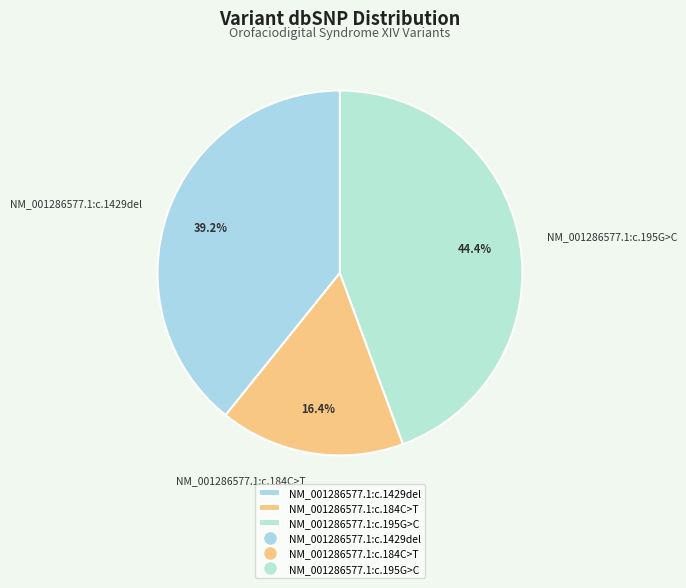

Is it true that NM_001286577.1:c.195G>C is 44% of the pie?

True